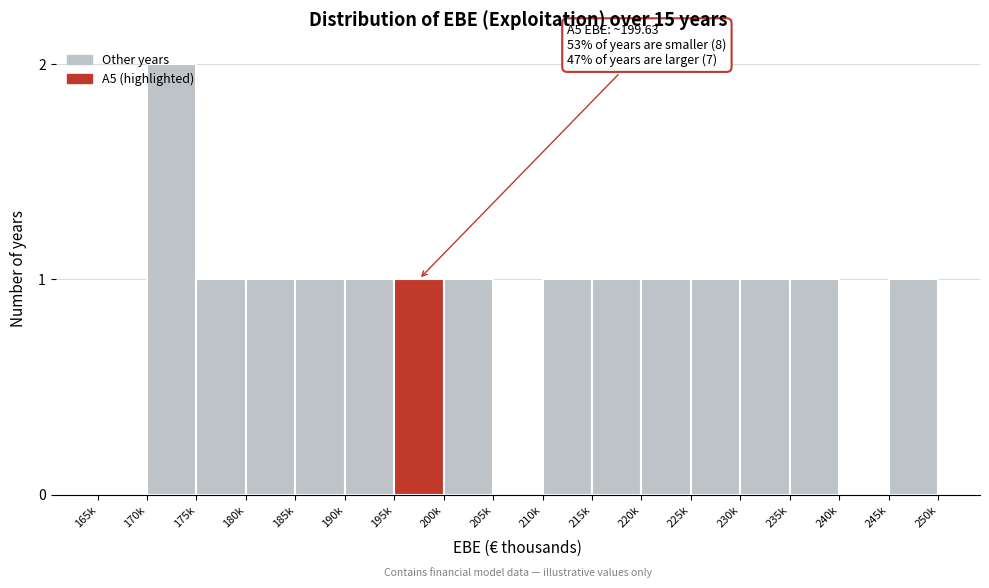

True or false: the data shows 1 at 230k.

True